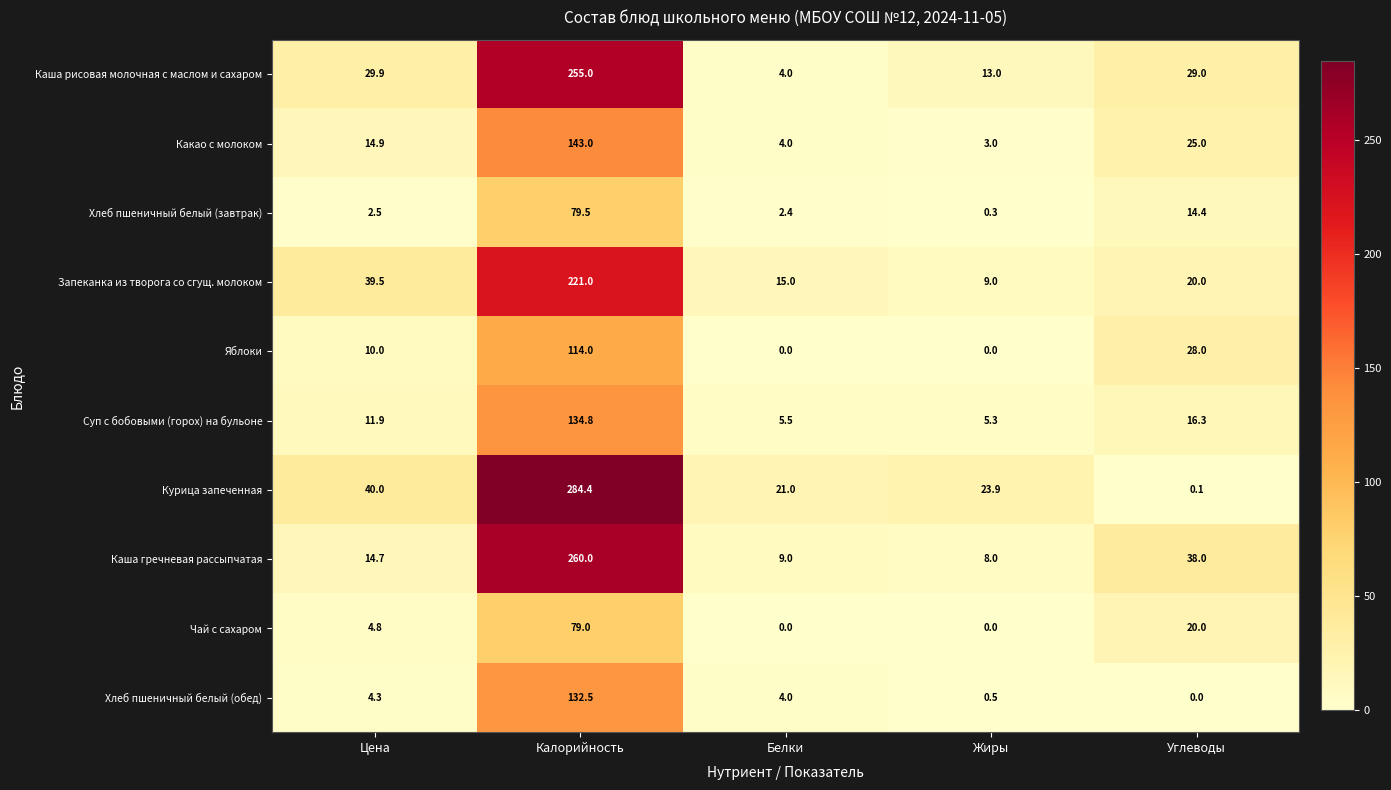

What is the difference between the maximum and minimum values in the Курица запеченная series?

284.3